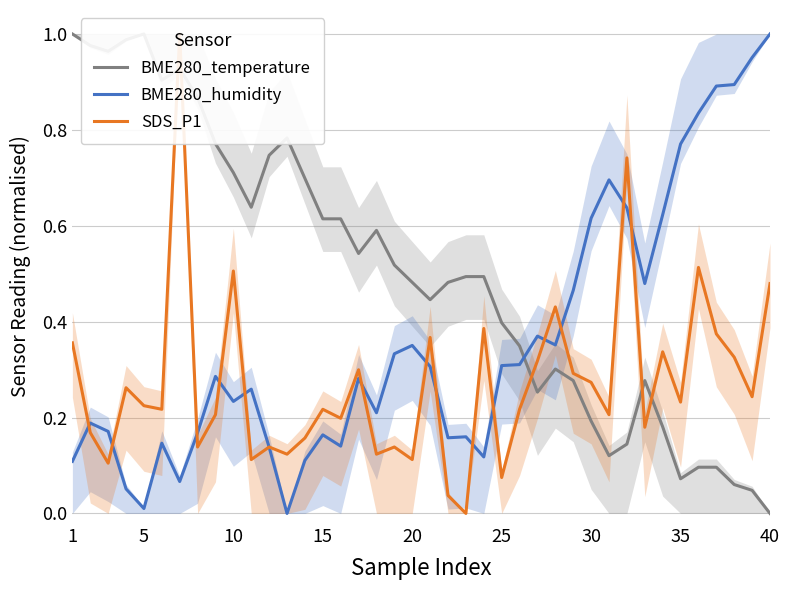

Is it true that BME280_humidity equals 0.5 at 25?

False